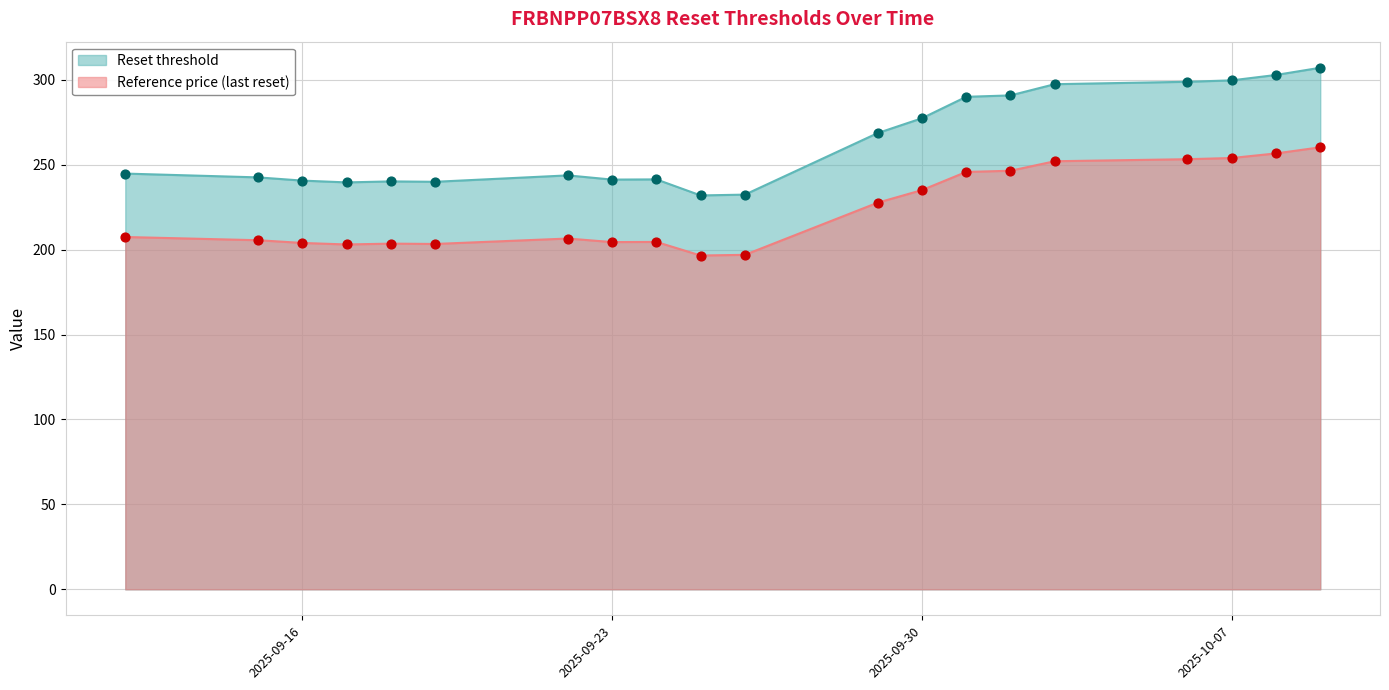

What is the total value across all series at 2025-10-01?

535.6